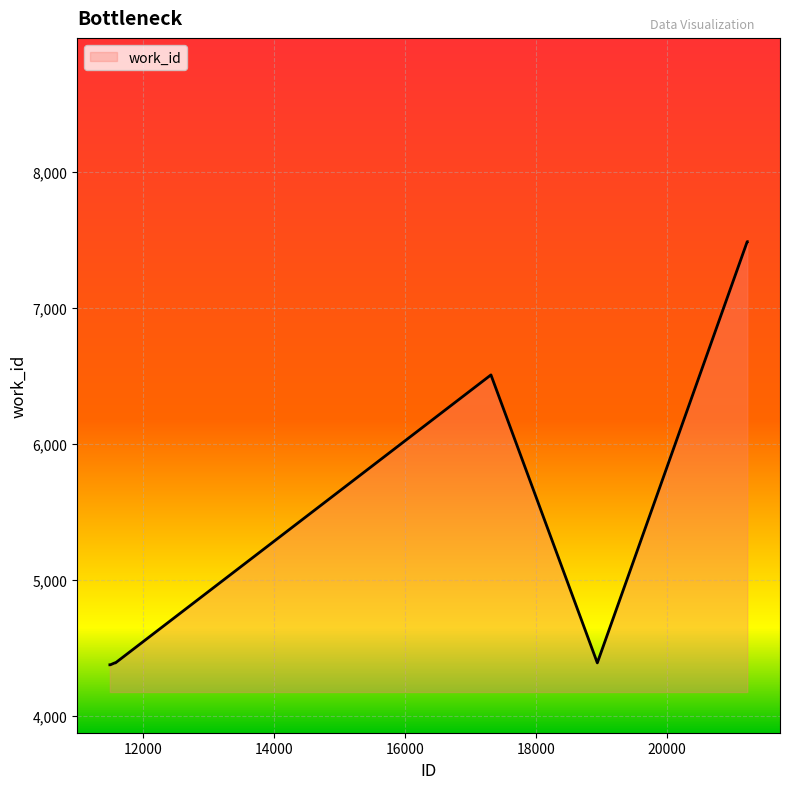

What is the smallest value displayed?

4374